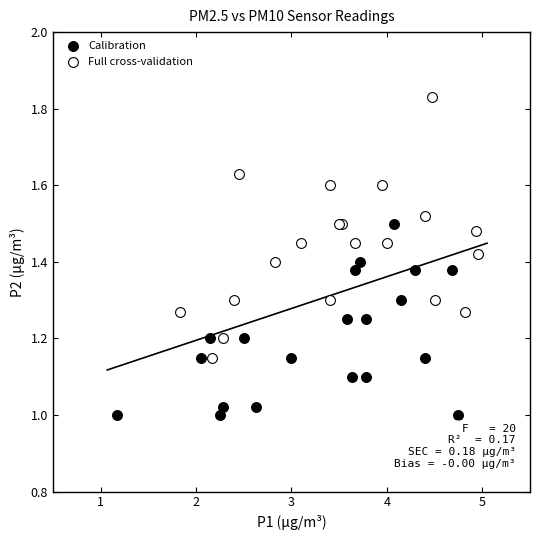

Which series contains the lowest Y value?

Calibration